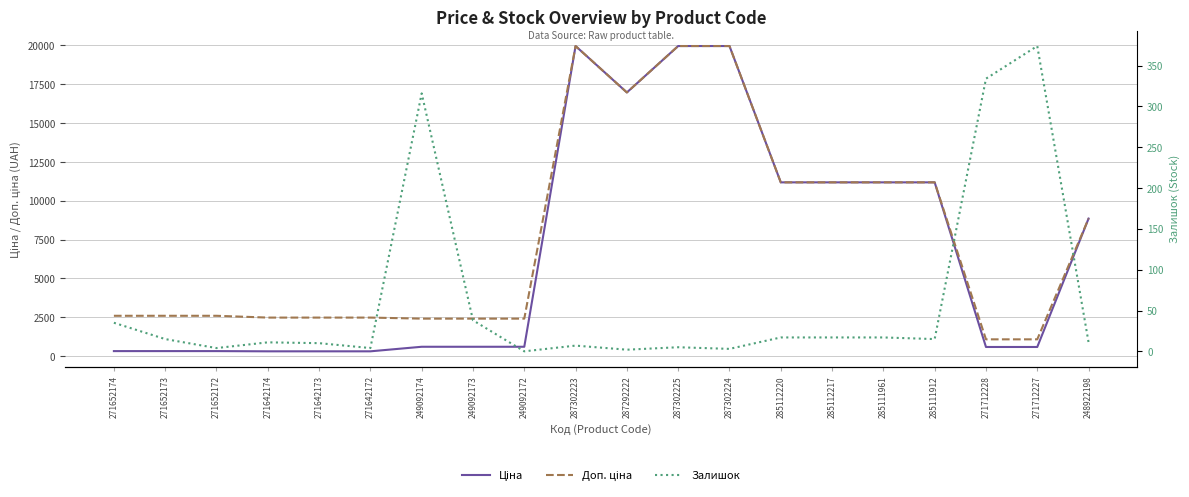

Does the chart have visible grid lines?

Yes